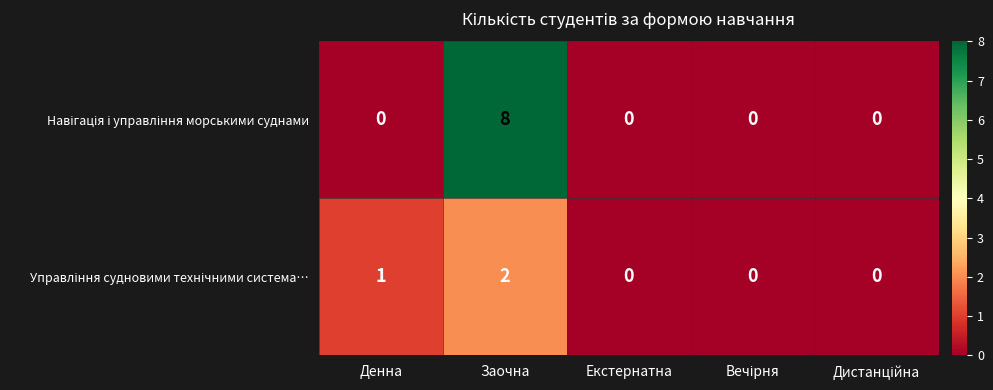

Which category has the highest value across all series?

Заочна